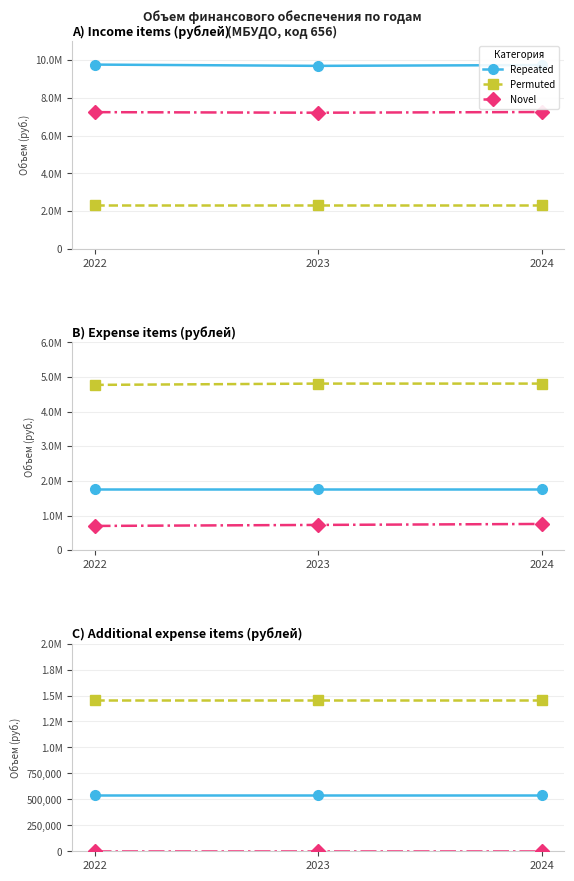

The value of Permuted at 2022 is 314302. True or false?

False